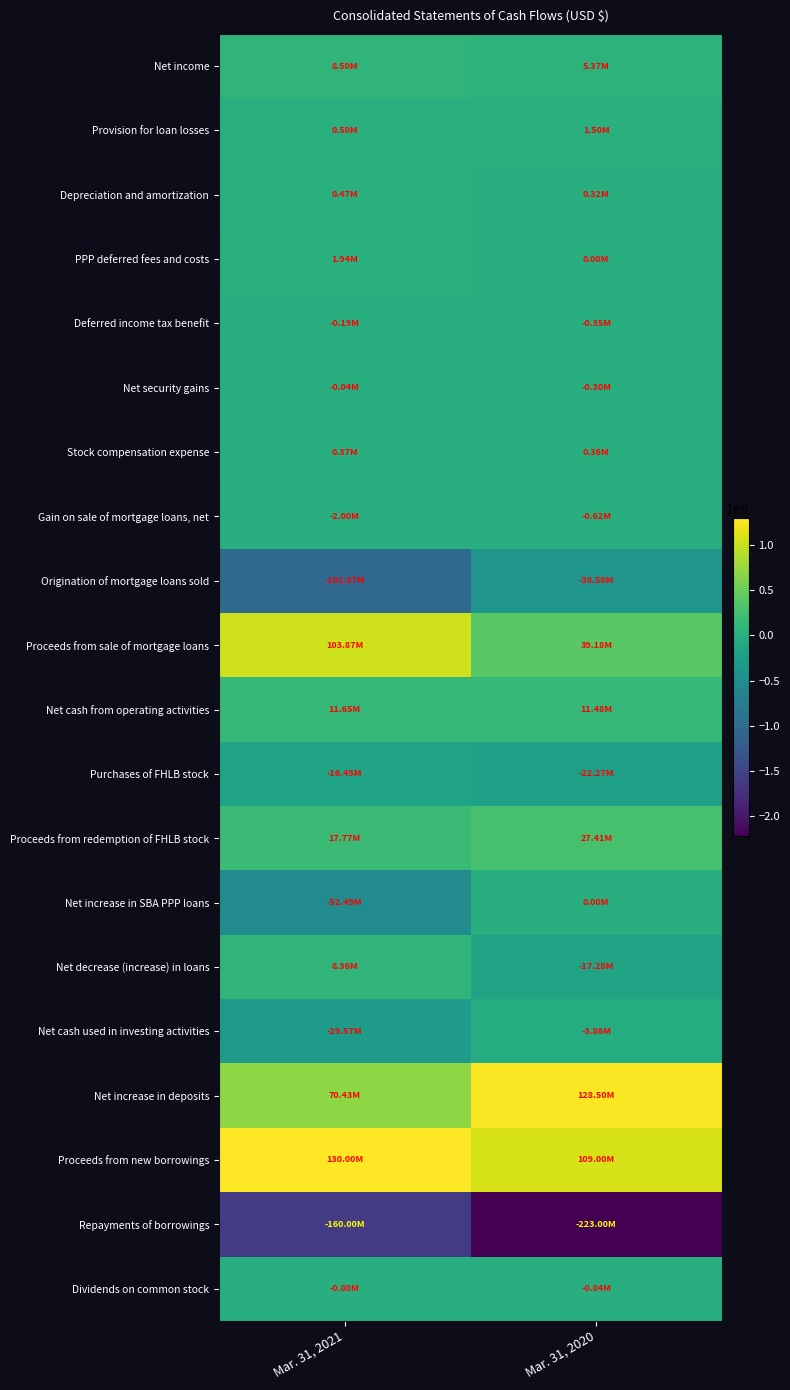

What is the difference between the highest and lowest values at Mar. 31, 2021?

290000000